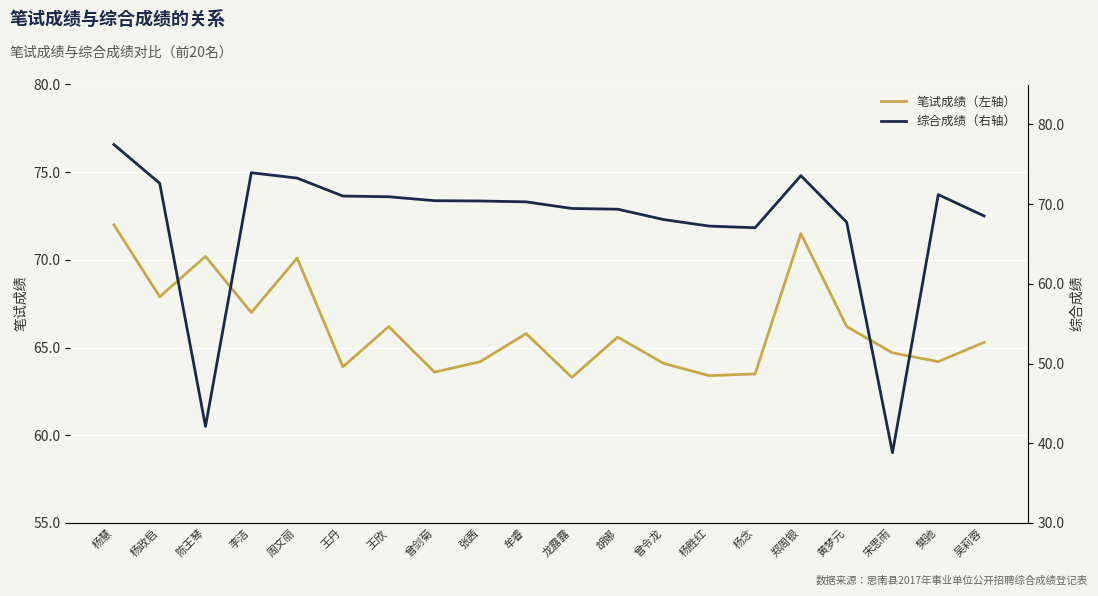

The 综合成绩（右轴） series shows 69.4 at 龙露露. True or false?

True